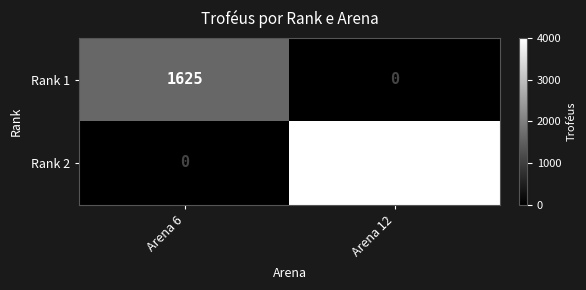

Rank the series by their average value, from highest to lowest.

Rank 2, Rank 1